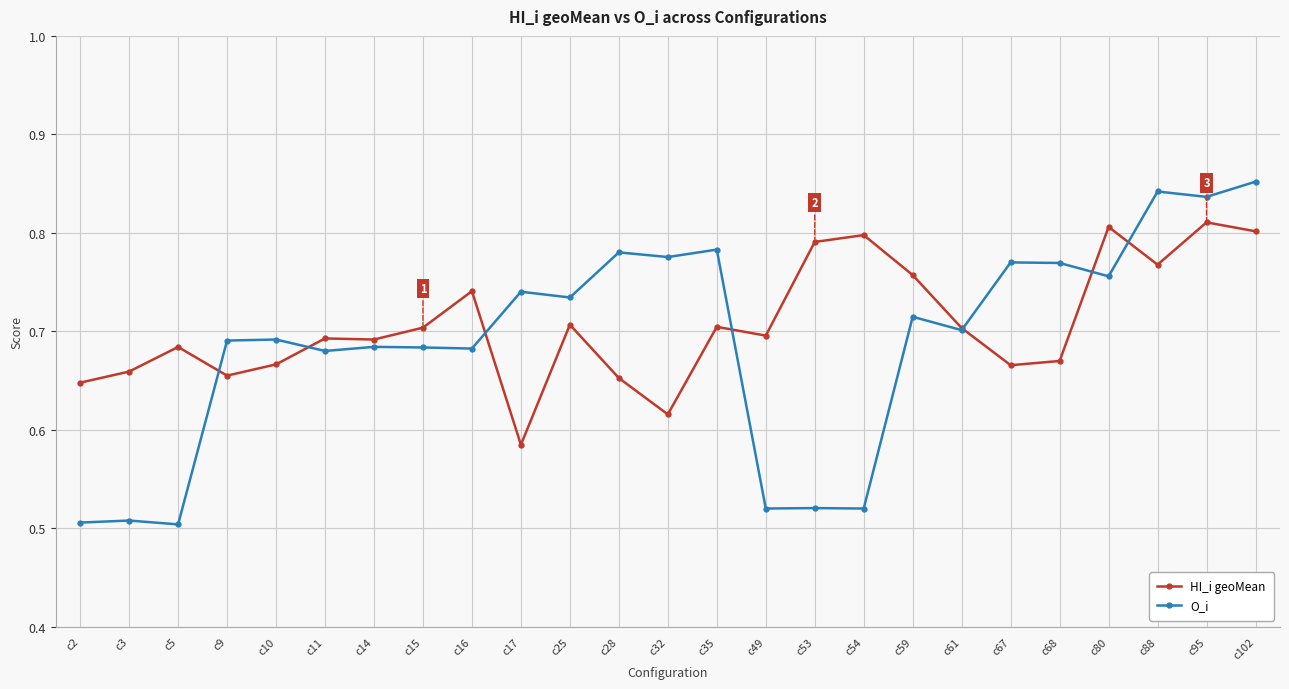

Which series has the largest range (max minus min)?

O_i